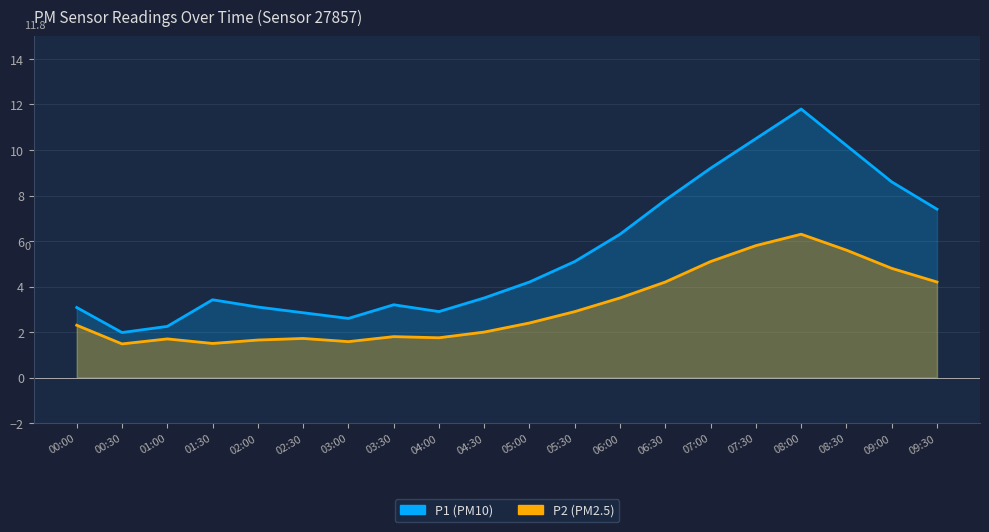

Reading left to right, extract all data points from this chart.

P1: 3.1	2.0	2.2	3.4	3.1	2.9	2.6	3.2	2.9	3.5	4.2	5.1	6.3	7.8	9.2	10.5	11.8	10.2	8.6	7.4
P2: 2.3	1.5	1.7	1.5	1.6	1.7	1.6	1.8	1.8	2.0	2.4	2.9	3.5	4.2	5.1	5.8	6.3	5.6	4.8	4.2